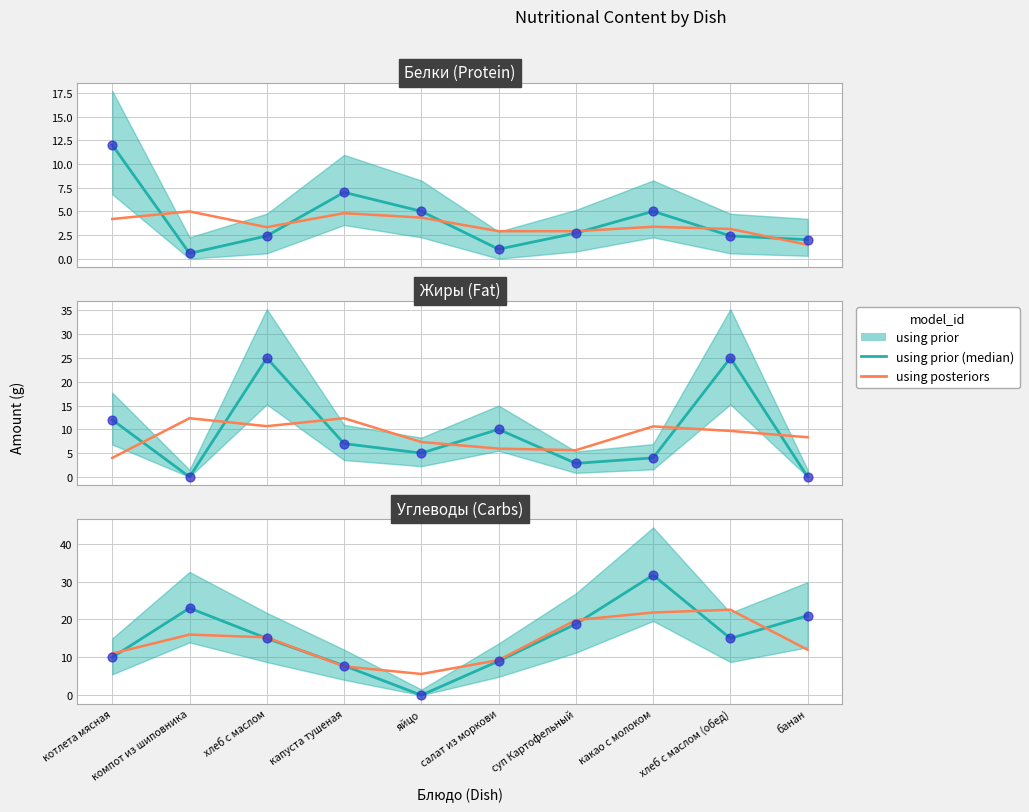

Which series has the largest total across all categories?

using prior